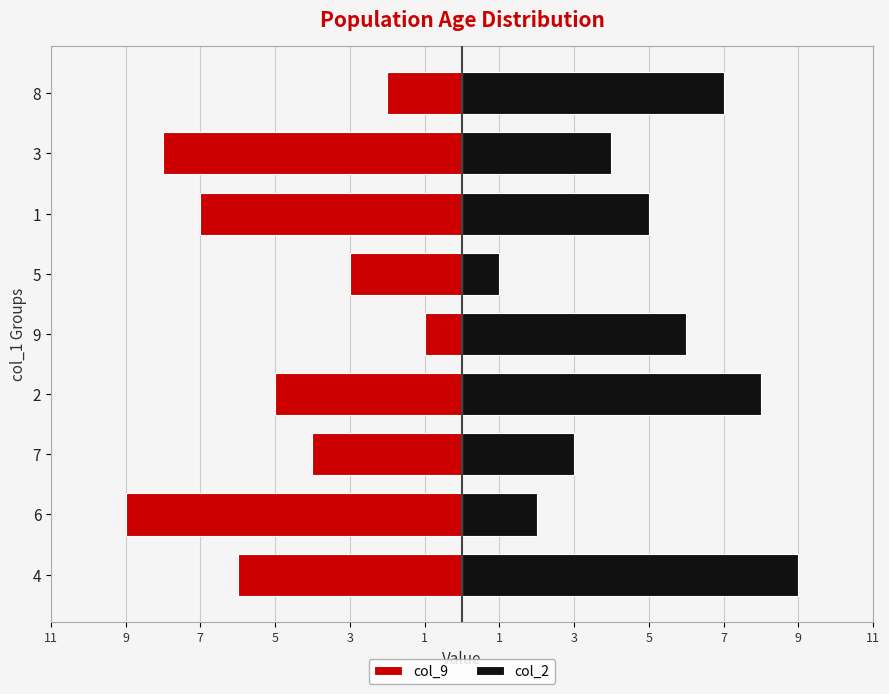

How many bars are there in each group?

2